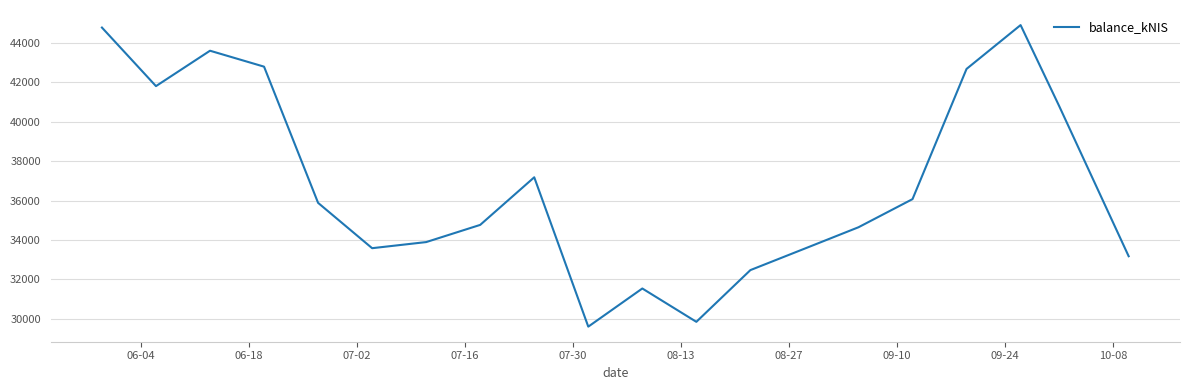

What is the smallest value displayed?

29603.6